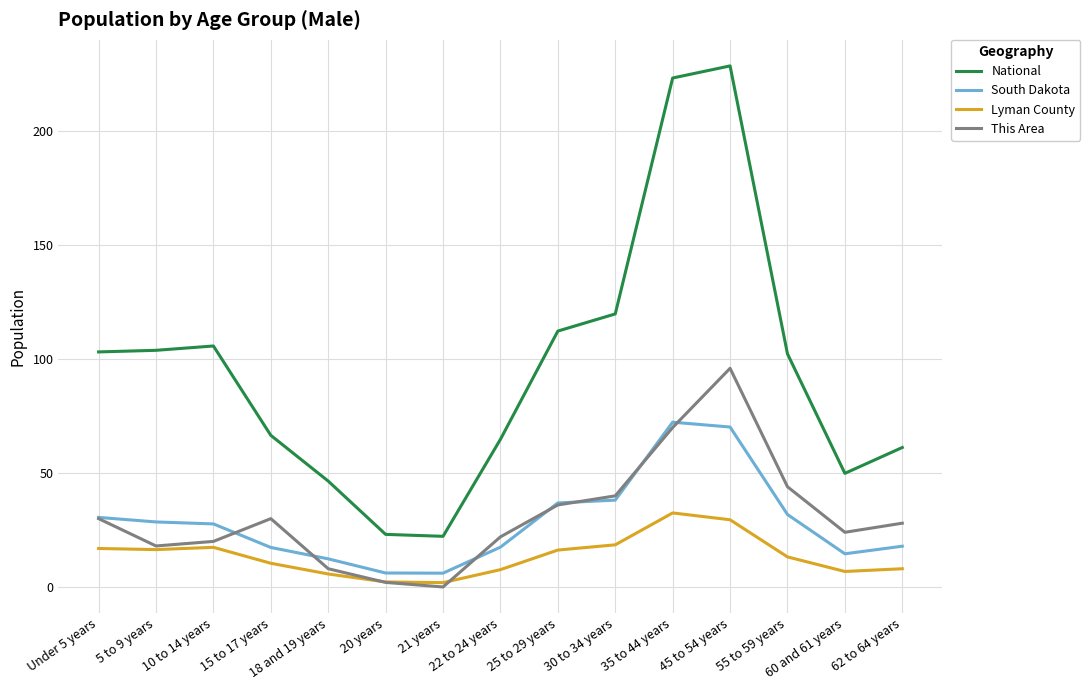

What is the maximum value for Lyman County?

32.5